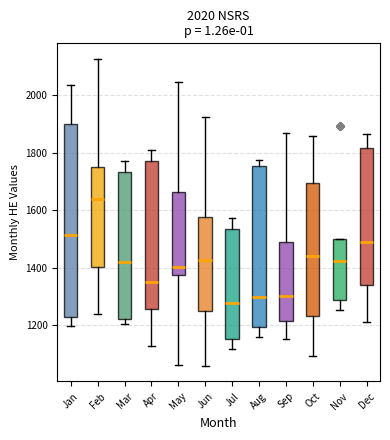

Which box has the highest median line?

Feb